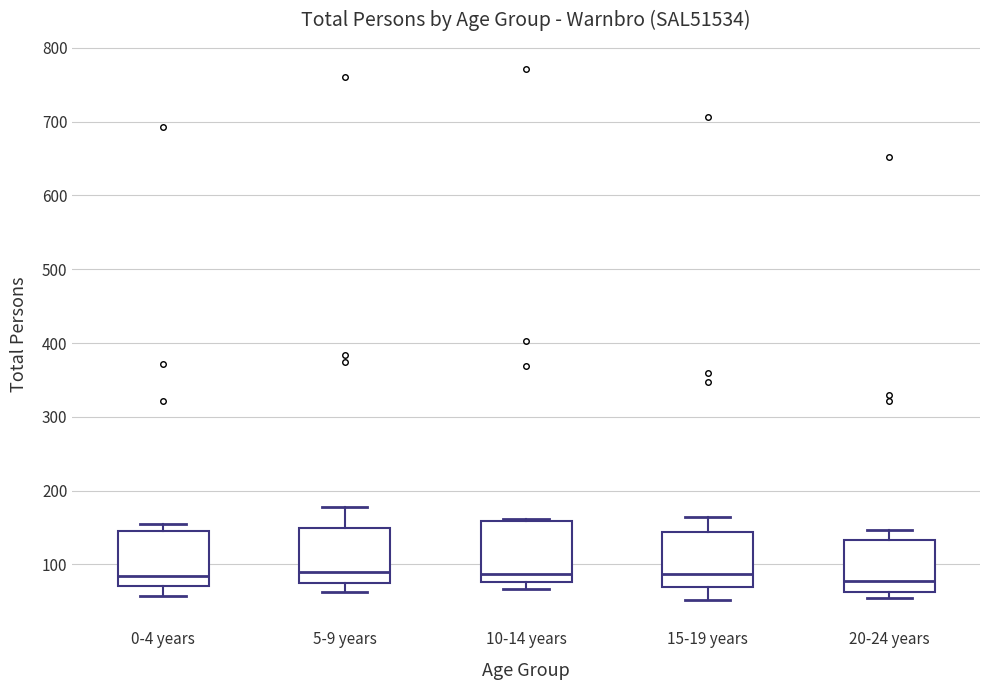

Reading left to right, read every box against the y-axis: the position of its median line, the range the box covers, and the ends of its whiskers. The values are not printed on the chart, so give them approximately, as read against the axis.

0-4 years: median 80, box 70 to 150, whiskers 60 to 150 (just above the box's upper edge)
5-9 years: median 90, box 80 to 150, whiskers 60 to 180
10-14 years: median 90, box 80 to 160, whiskers 70 to 160
15-19 years: median 90, box 70 to 140, whiskers 50 to 160
20-24 years: median 80, box 60 to 130, whiskers 60 (just below the box's lower edge) to 150